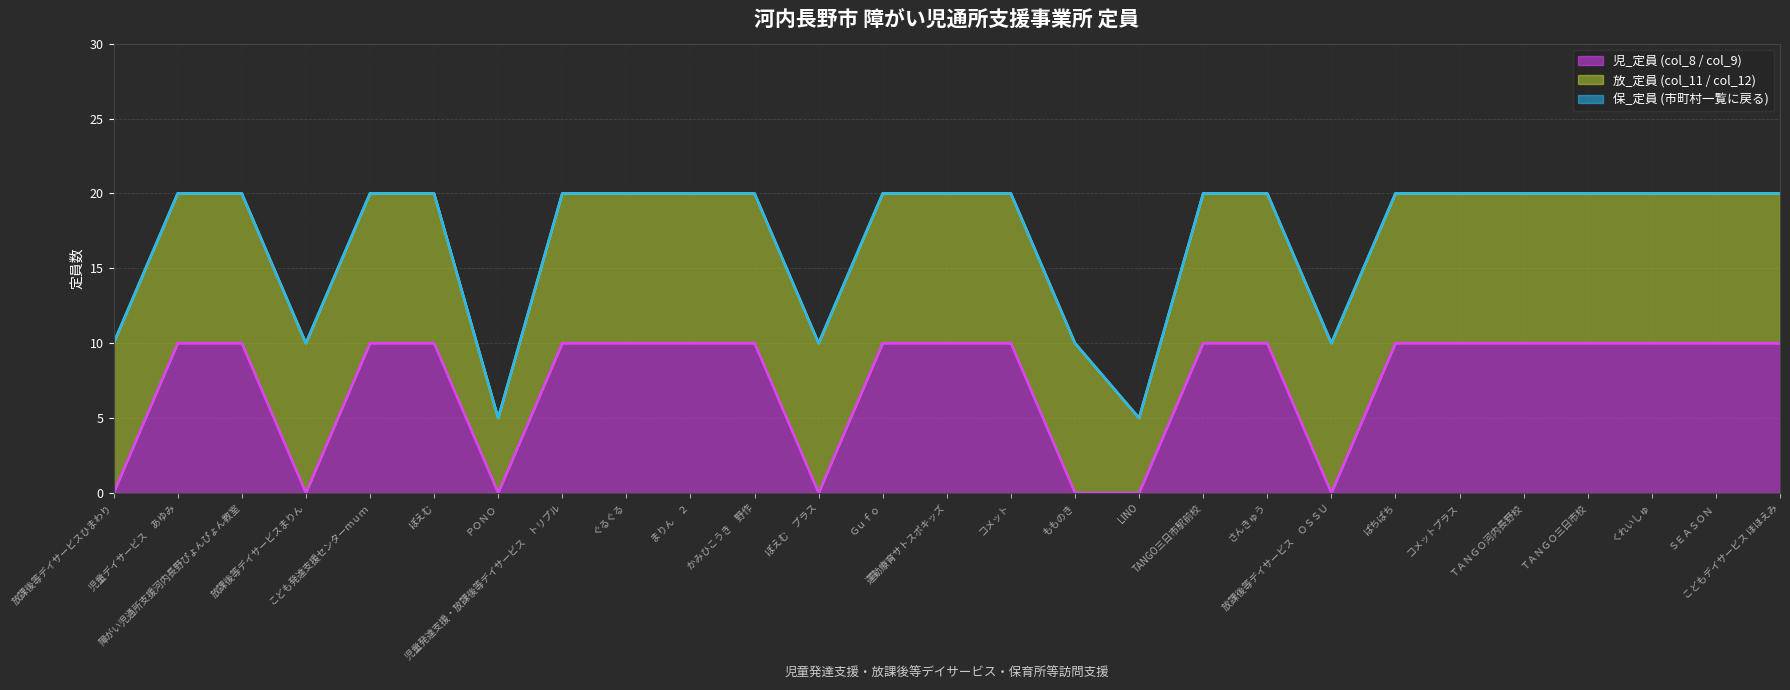

What is the approximate value of 児_定員 (col_8 / col_9) at ＴＡＮＧＯ三日市校?

10